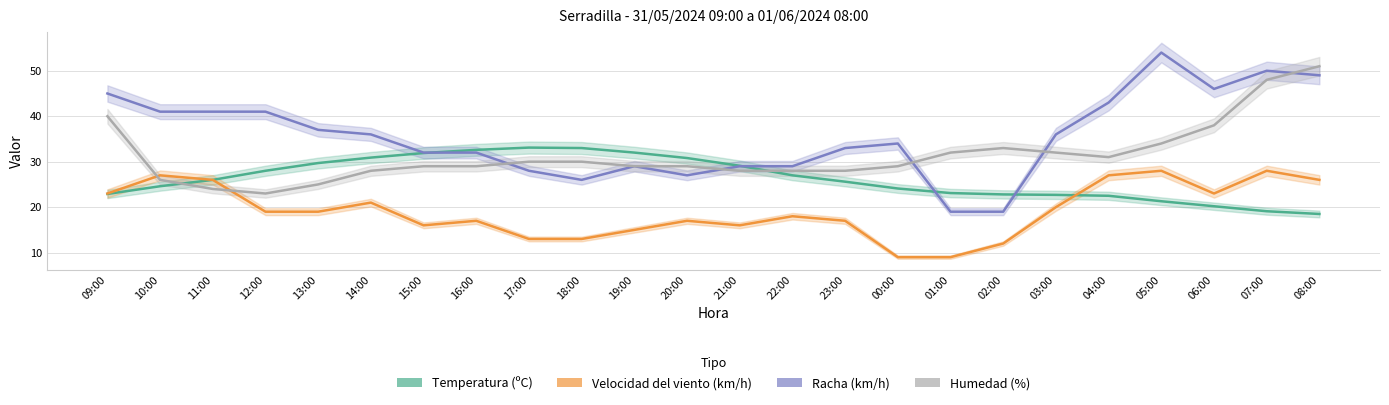

What is the average value of the Temperatura (ºC) series?

26.3